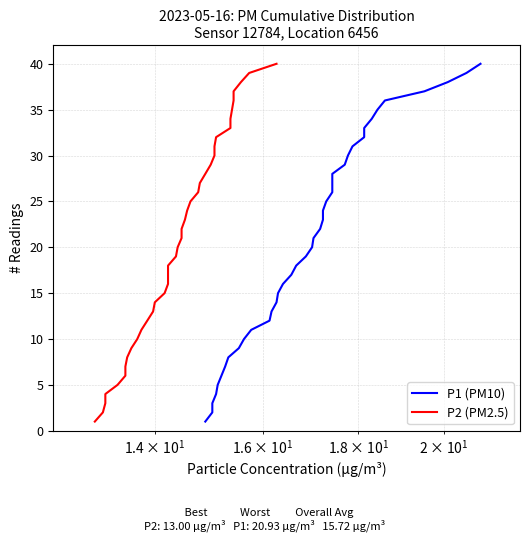

True or false: P1 (PM10) has more than 0 interior local peaks.

False